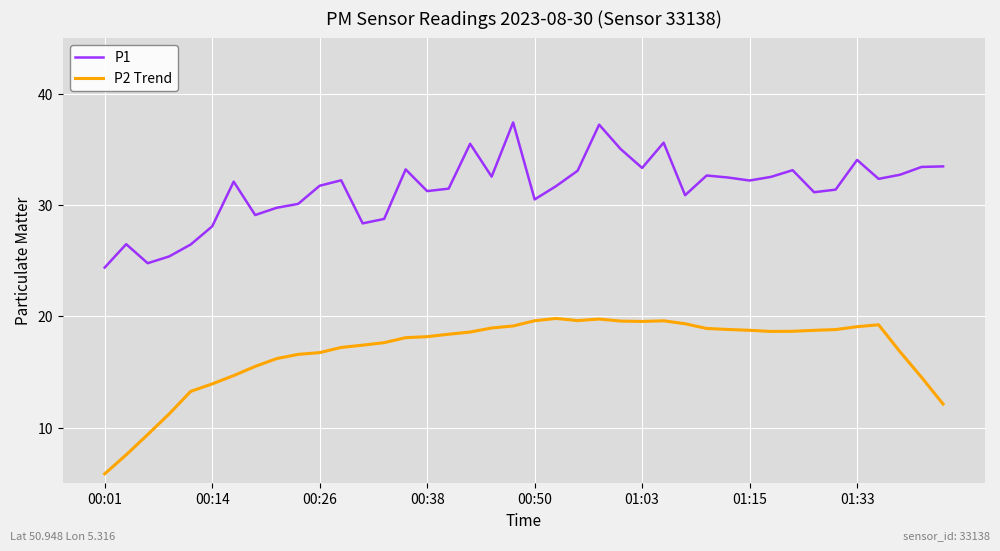

Which series has the largest range (max minus min)?

P2 Trend